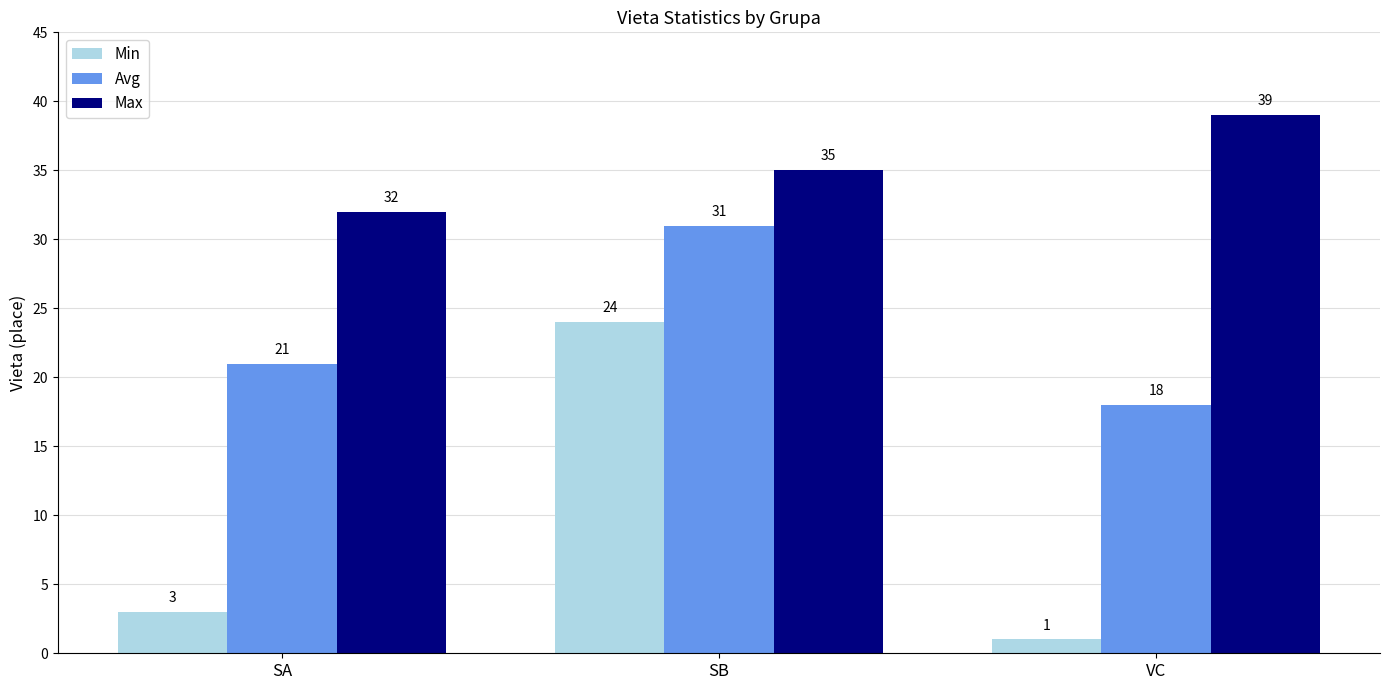

What is the lowest value of the Min series?

1